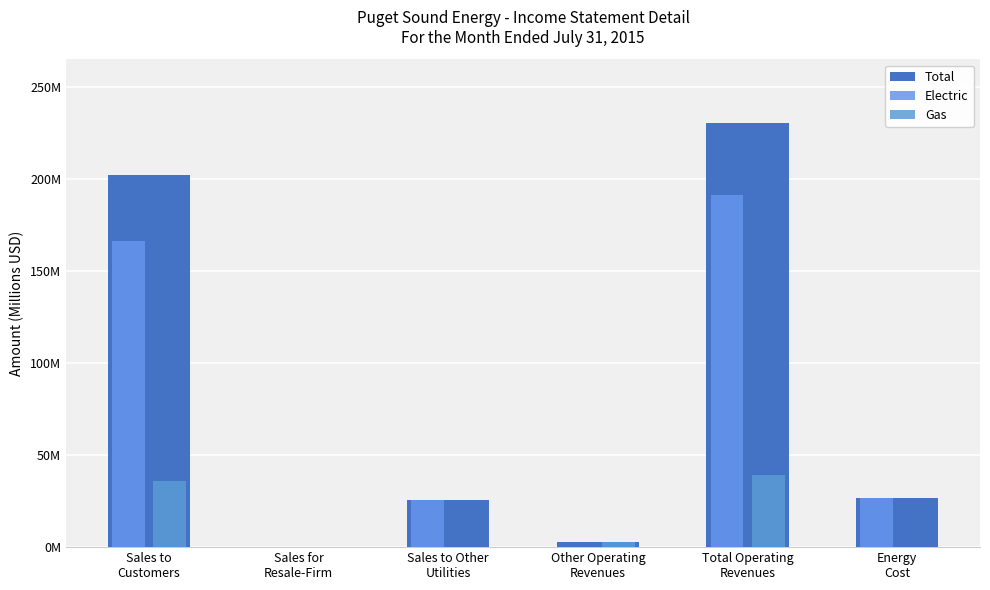

Which has a higher value, Sales to Other
Utilities or Sales for
Resale-Firm?

Sales to Other
Utilities